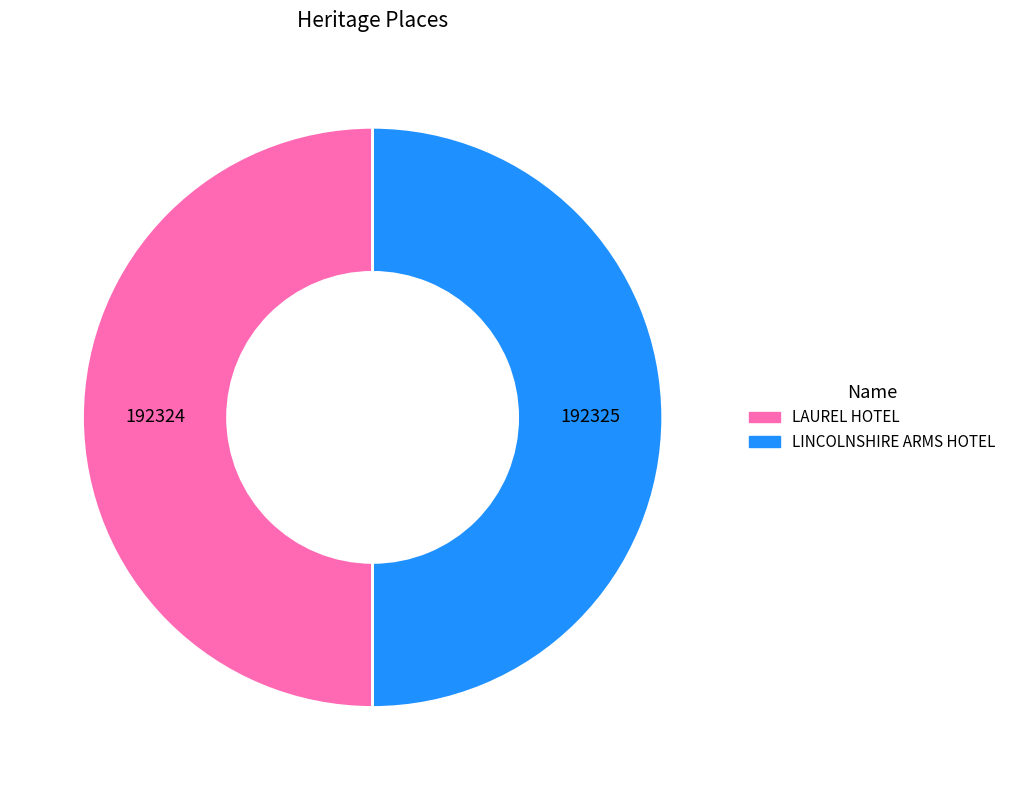

Is it true that LINCOLNSHIRE ARMS HOTEL is 50% of the pie?

True